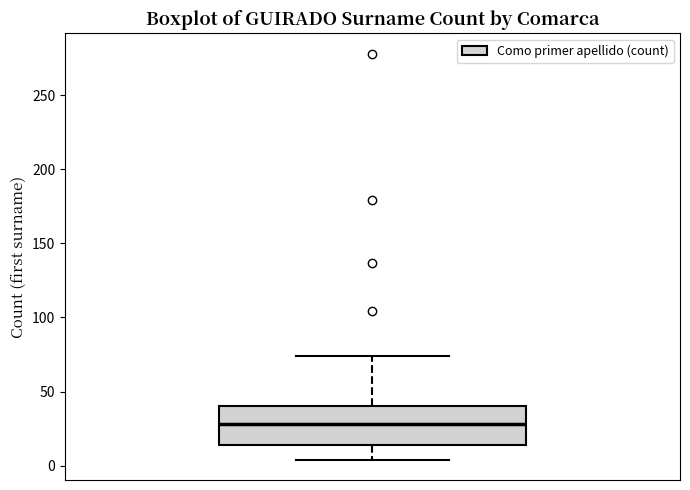

Read this box plot against the y-axis: the position of the median line, the range covered by the box, and the ends of both whiskers. The values are not printed on the chart, so give them approximately, as read against the axis.

median 30, box 15 to 40, whiskers 5 to 75